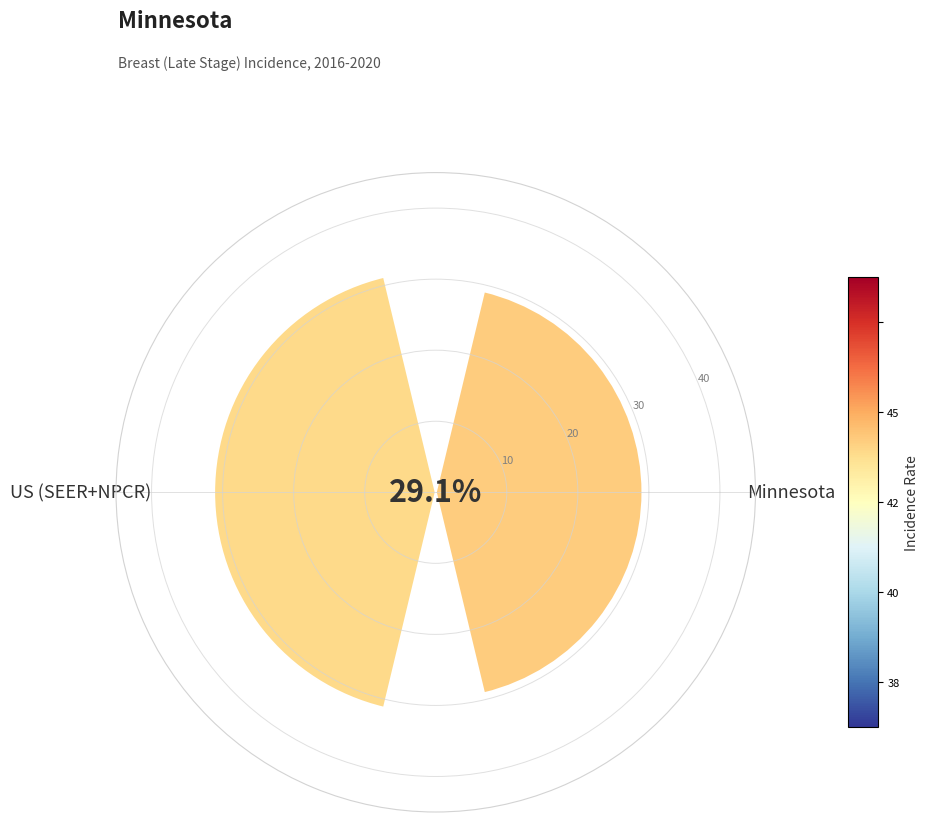

At which category does the chart reach its minimum across all series?

Minnesota